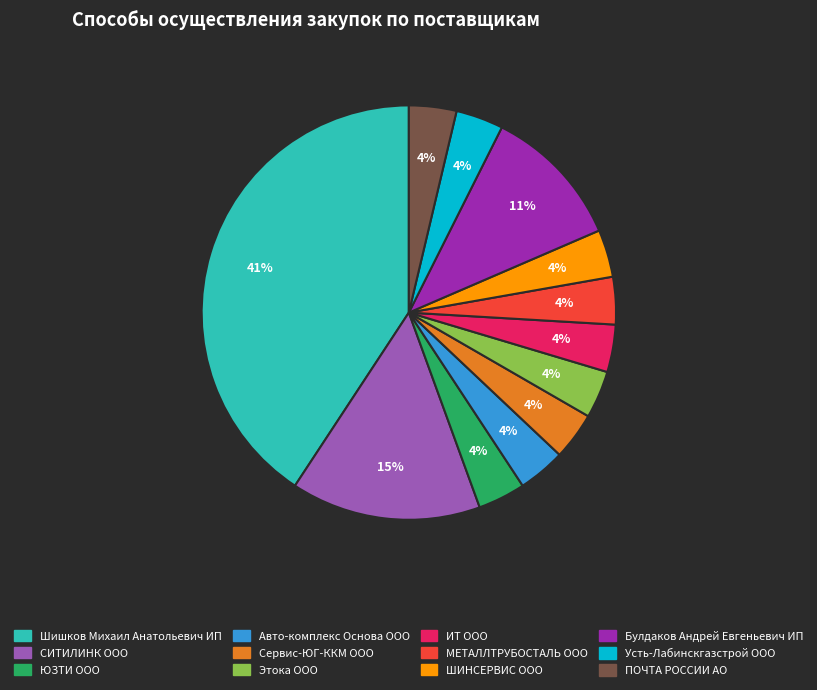

Does any single category account for the majority?

No